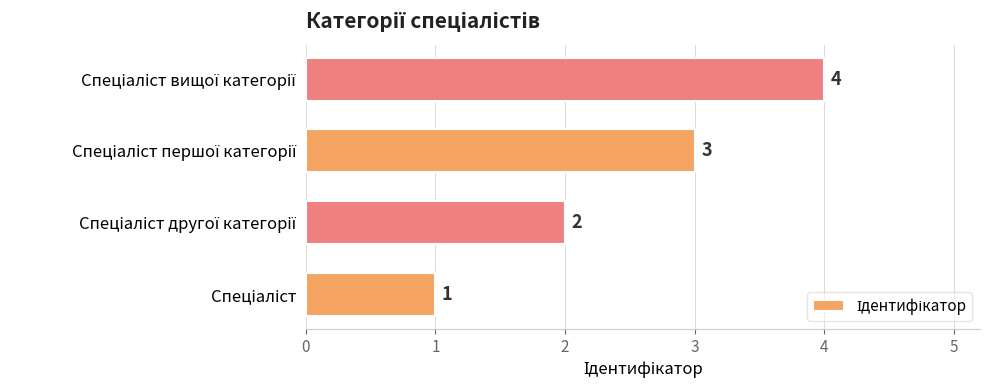

What is the maximum value shown in the chart?

4